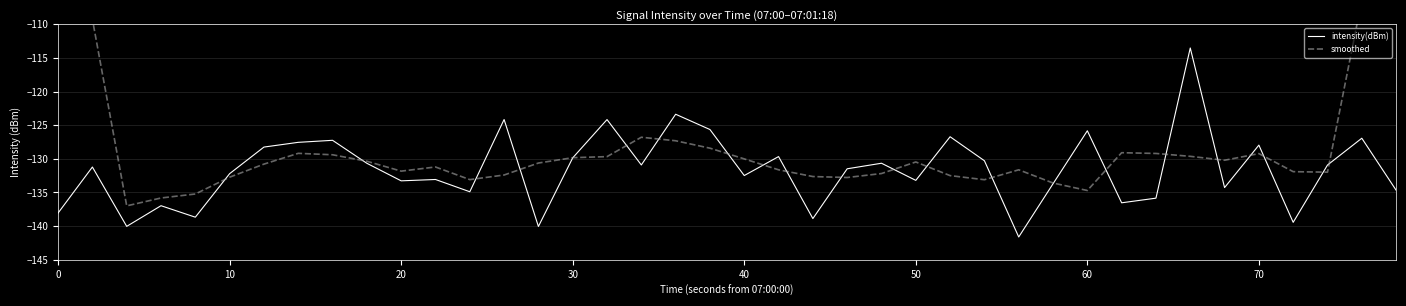

What is the maximum value for intensity(dBm)?

-113.5